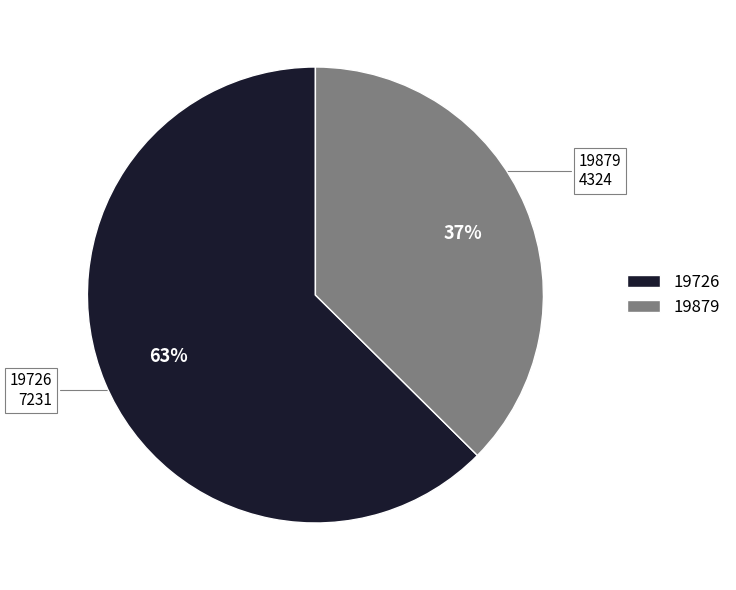

Is the sum of 19879 and 19726 greater than half?

Yes